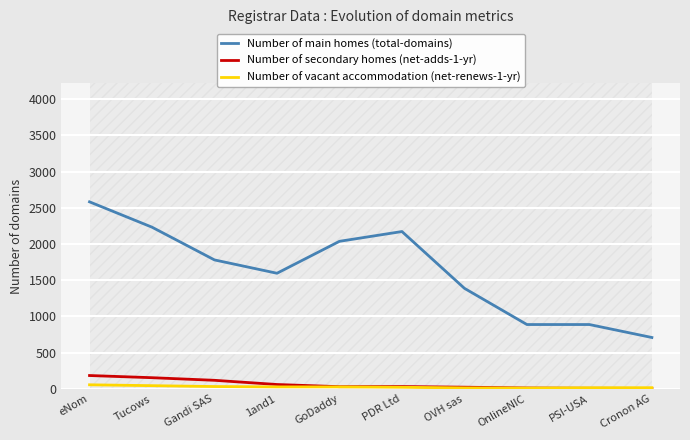

At which category is the sum across all series the highest?

eNom